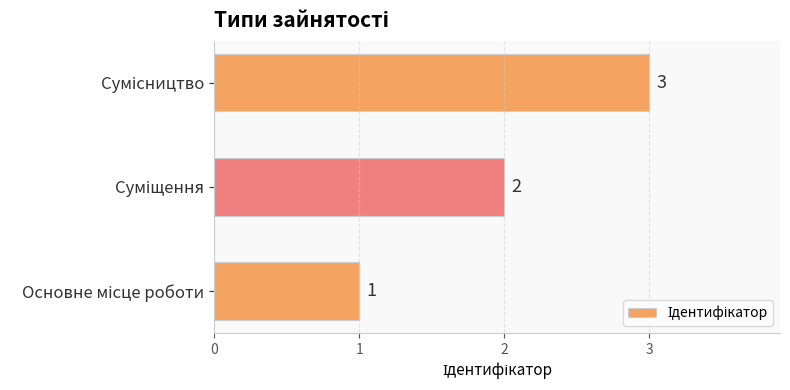

How many values are between 1 and 3?

3